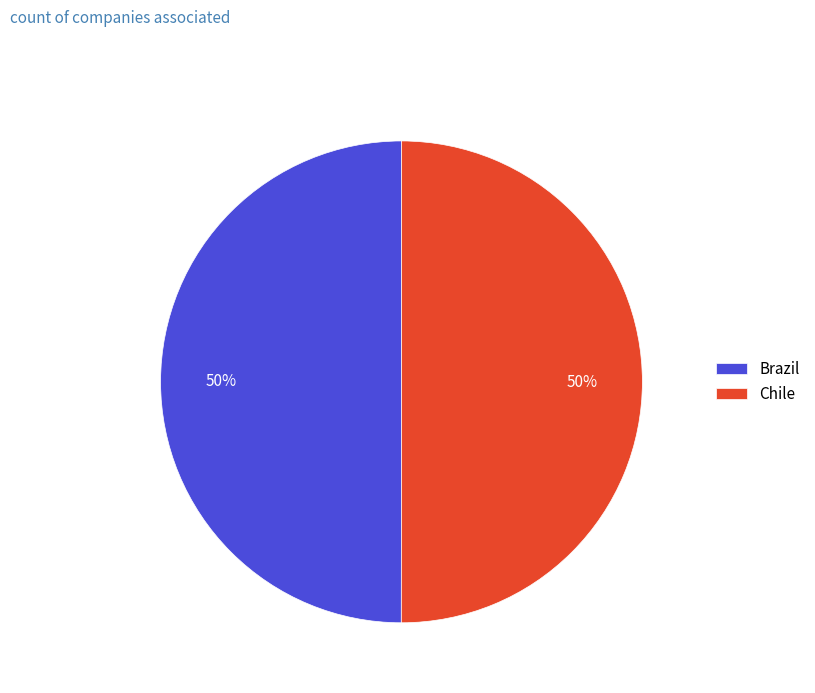

Do Chile and Brazil together represent more than half of the pie?

Yes